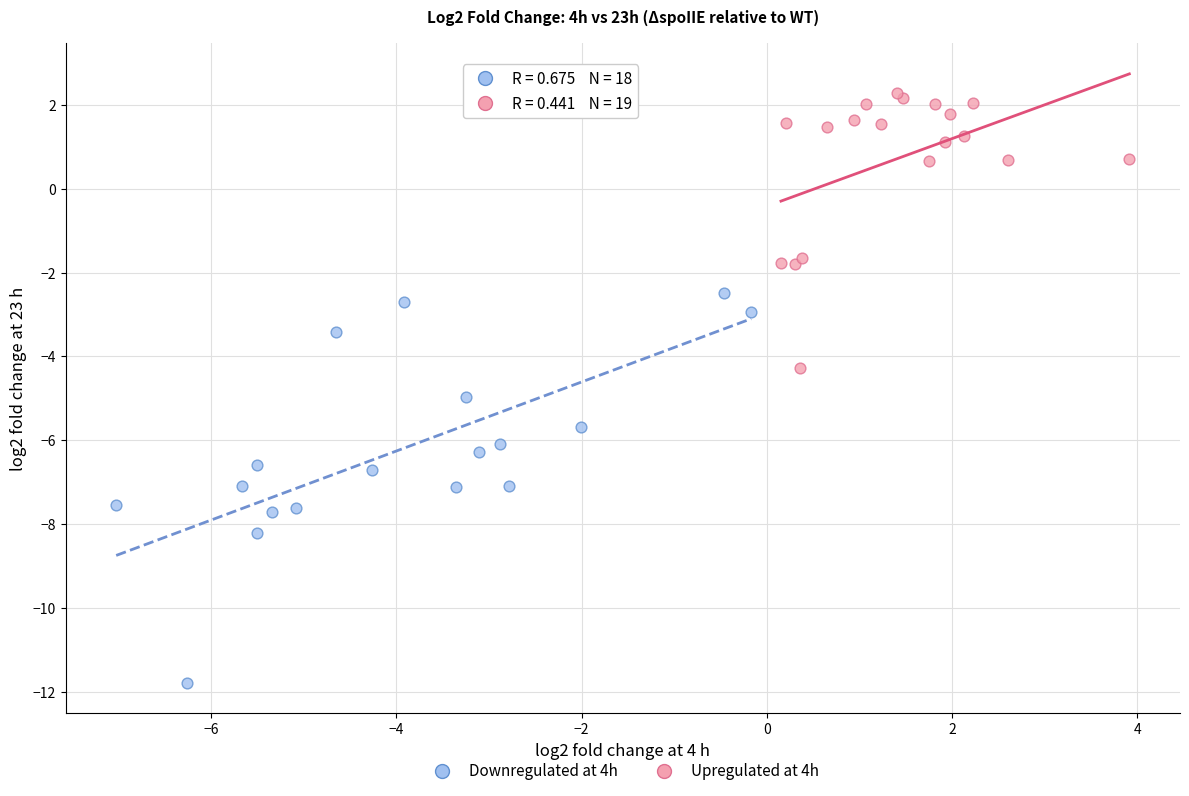

Which series reaches the minimum Y coordinate?

Downregulated at 4h